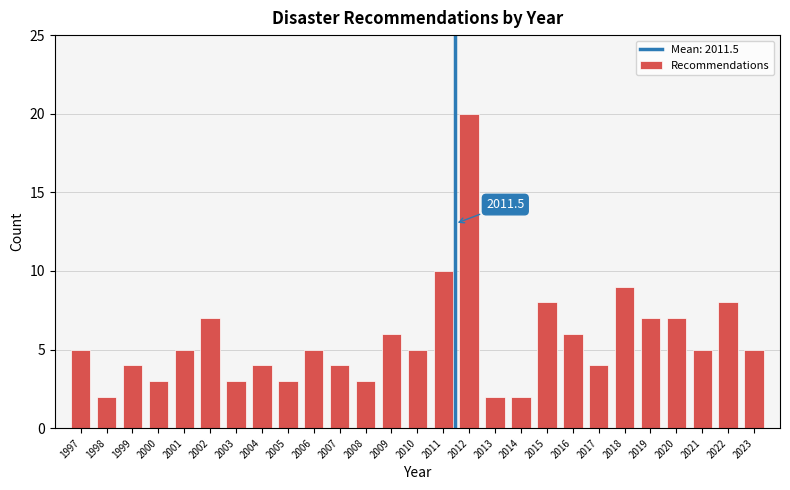

Reading right to left, transcribe all the data shown in this chart.

5	8	5	7	7	9	4	6	8	2	2	20	10	5	6	3	4	5	3	4	3	7	5	3	4	2	5